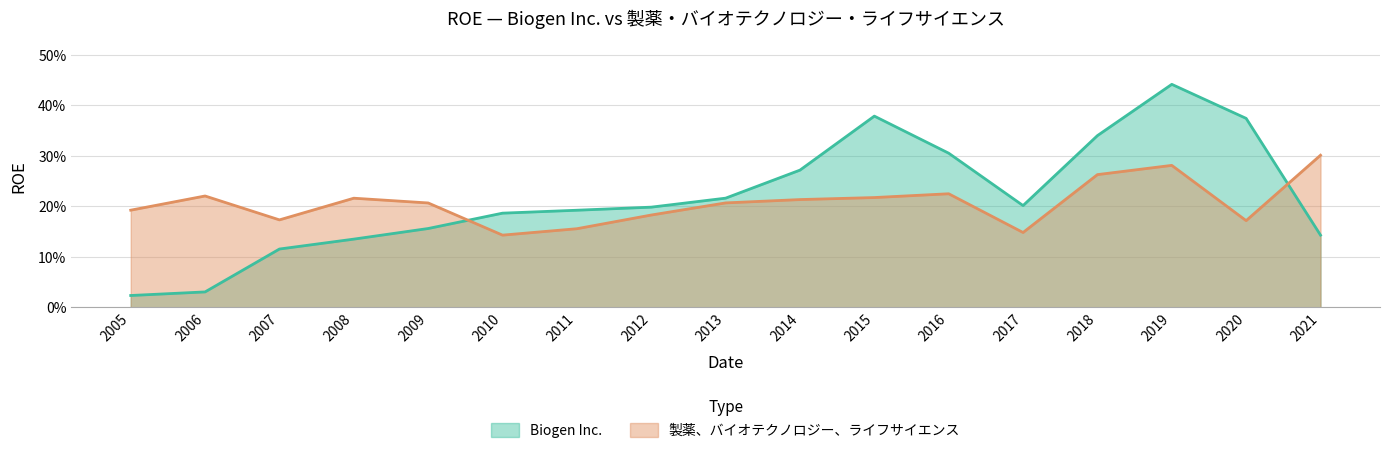

Is it true that Biogen Inc. equals 0.2 at 2017?

True